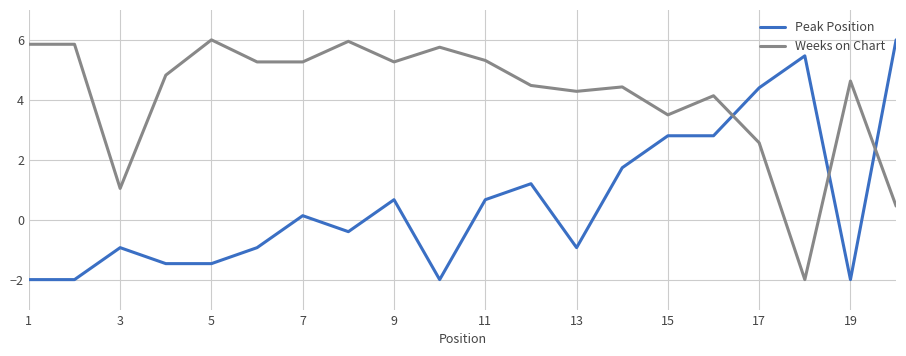

True or false: Weeks on Chart and Peak Position intersect in this chart.

True